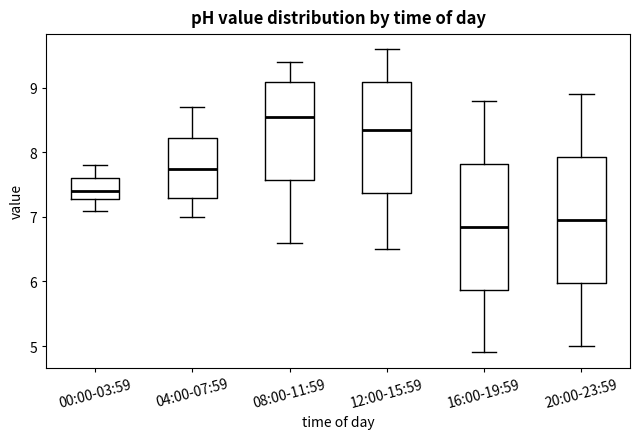

Where does the lower whisker of the box for 20:00-23:59 end on the y-axis? The values are not printed on the chart, so give them approximately, as read against the axis.

5.0